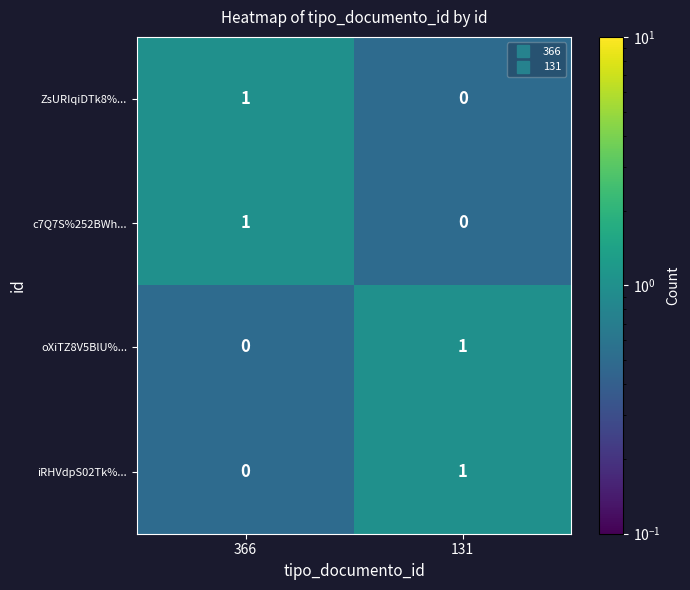

Count the number of categories in the chart.

2